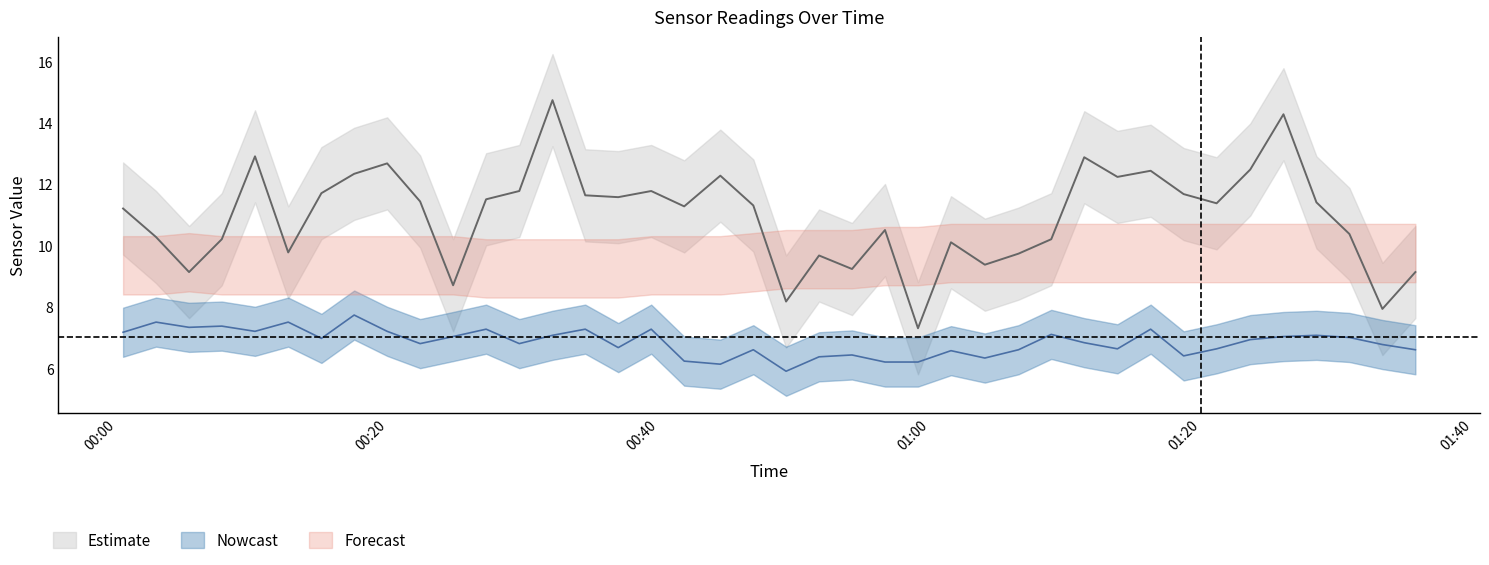

True or false: SDS_P1 and SDS_P2 cross at least once.

False